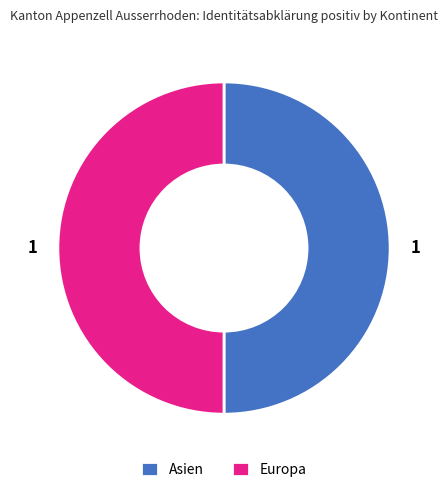

The Europa slice represents 55% of the pie. True or false?

False